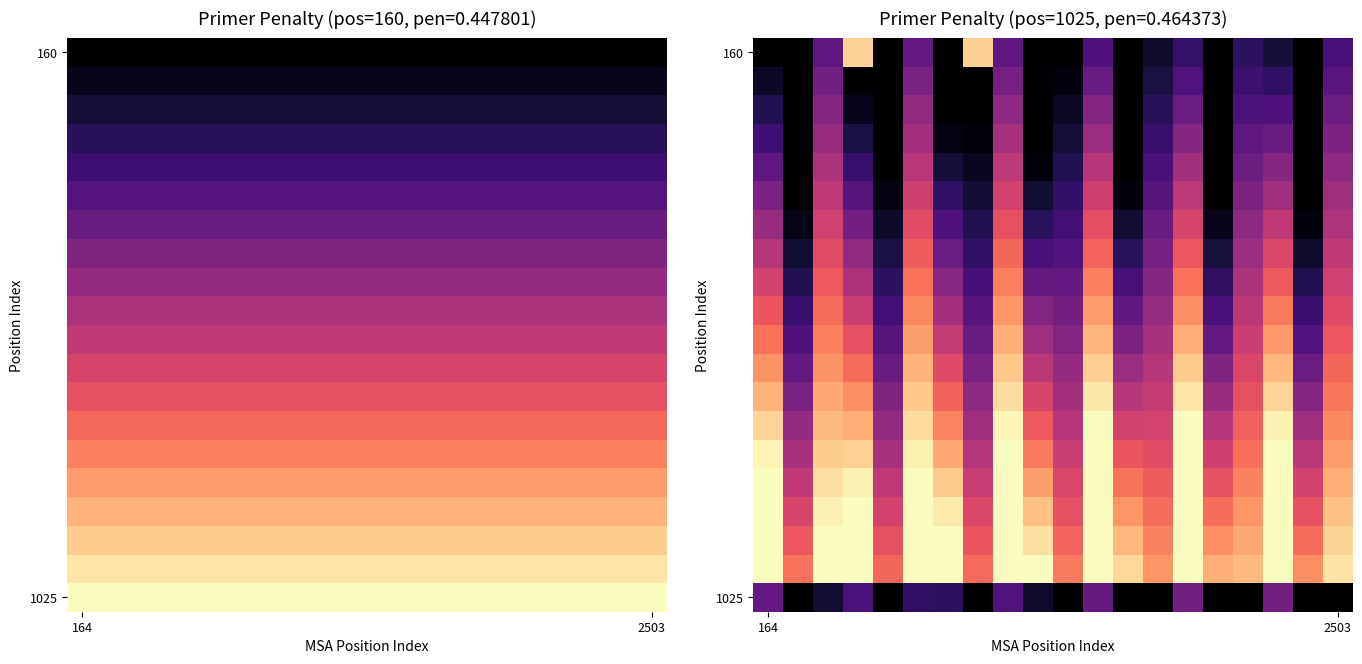

What is the difference between the highest and lowest values at 16?

0.9